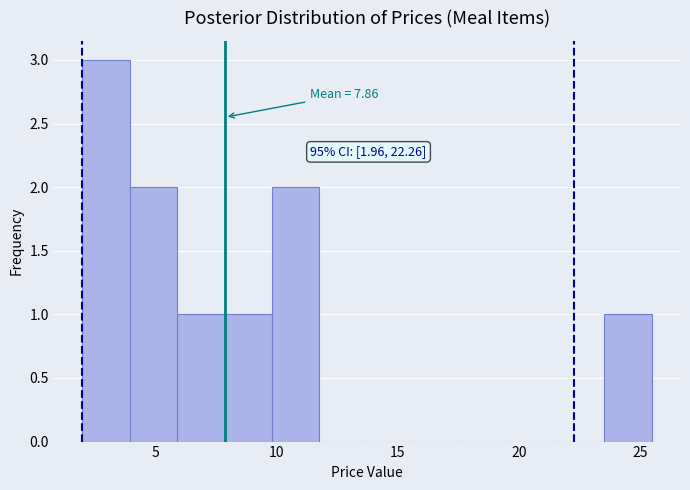

Read against the x-axis, roughly where is the centre of the tallest bar?

3.0